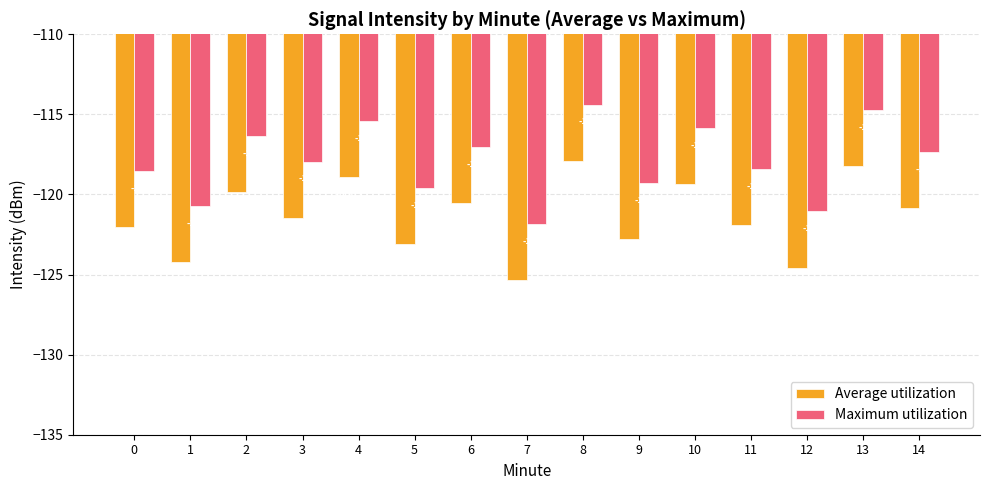

What is the difference between the highest and lowest values at 10?

3.5